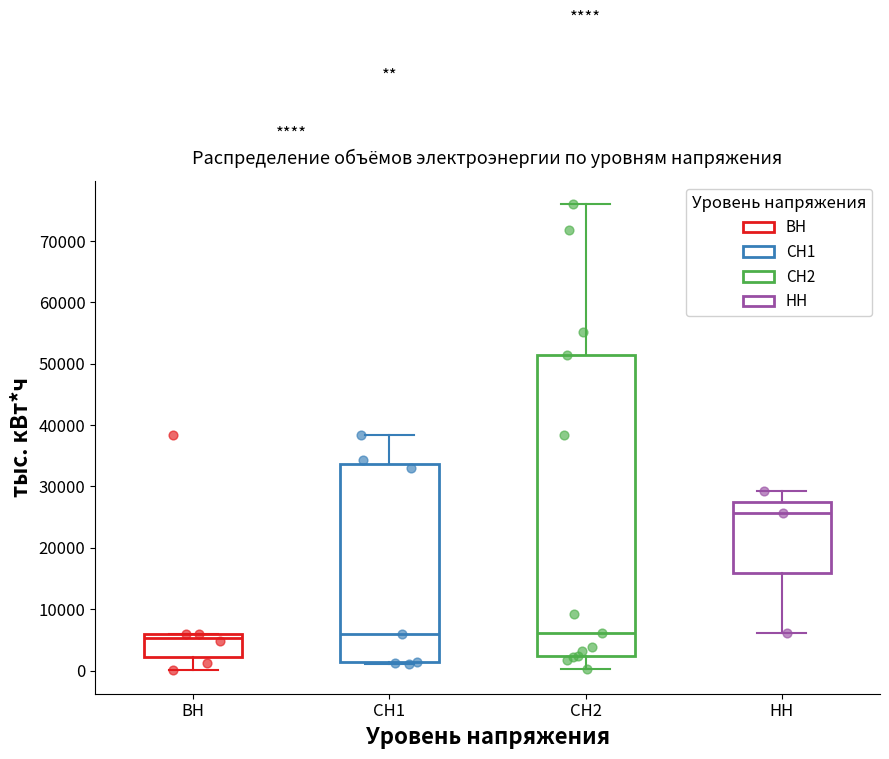

Reading left to right, transcribe this box plot: for each box, give where its median line is, the range the box spans, and where its two whiskers end, as read against the y-axis. The values are not printed on the chart, so give them approximately, as read against the axis.

ВН: median 5000, box 2000 to 6000, whiskers 0 to 6000
СН1: median 6000, box 1000 to 34000, whiskers 1000 to 38000
СН2: median 6000, box 2000 to 51000, whiskers 0 to 76000
НН: median 26000, box 16000 to 28000, whiskers 6000 to 29000